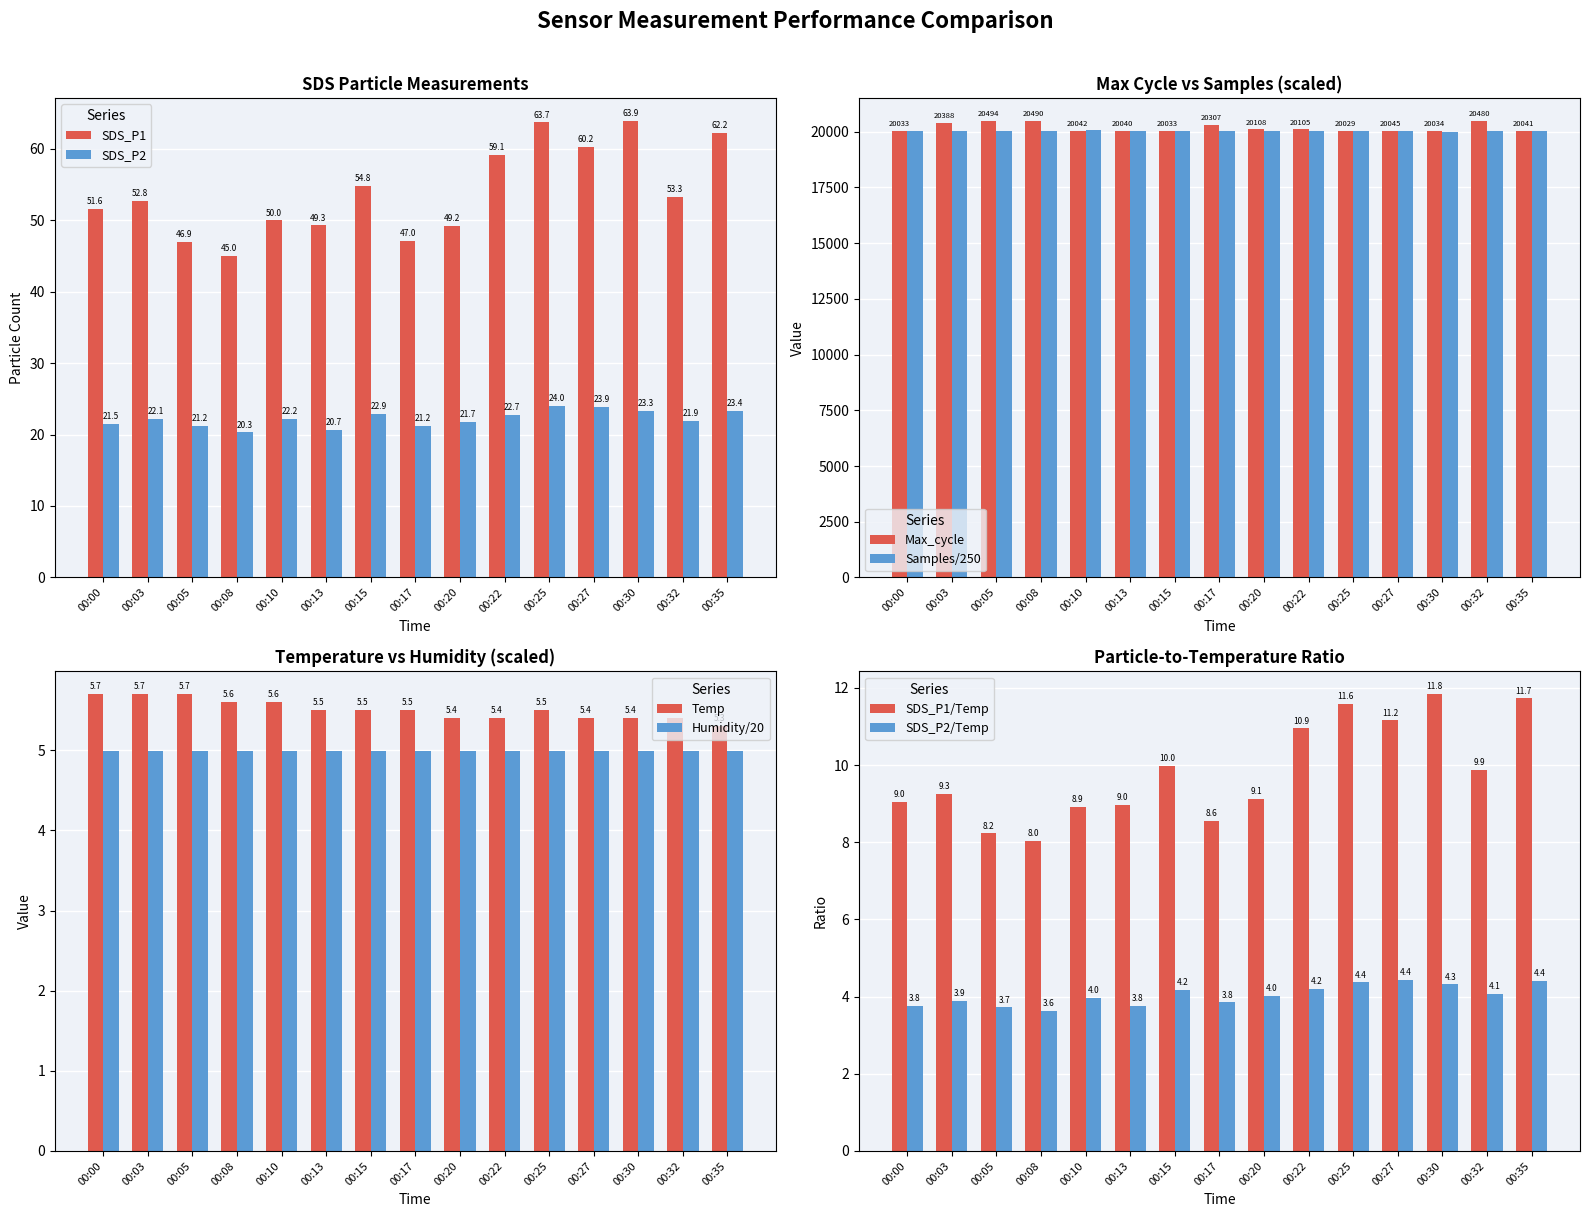

What is the difference between the highest and lowest values at 00:27?

54.9